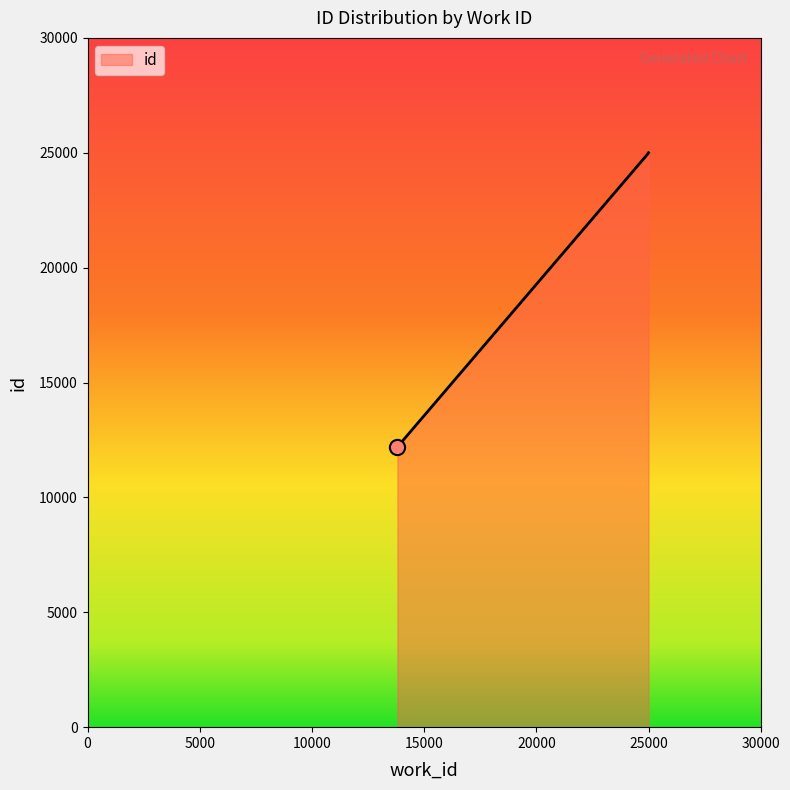

What is the difference between the maximum and minimum values?

12803.5